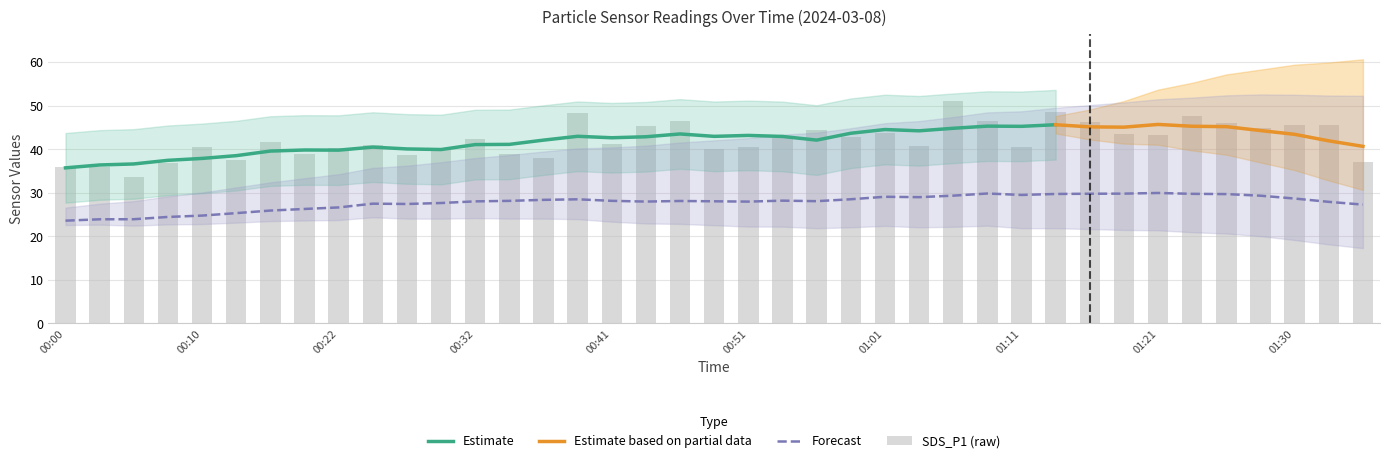

Which series changed the most between 01:06 and 01:11?

SDS_P1